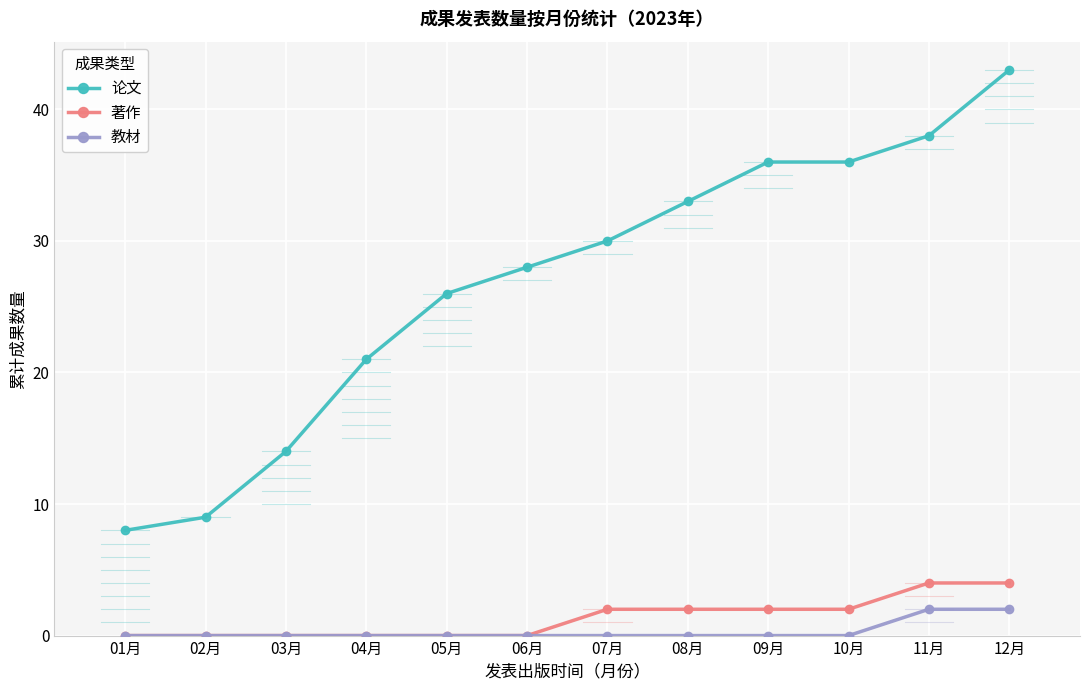

What is the highest value of the 教材 series?

2